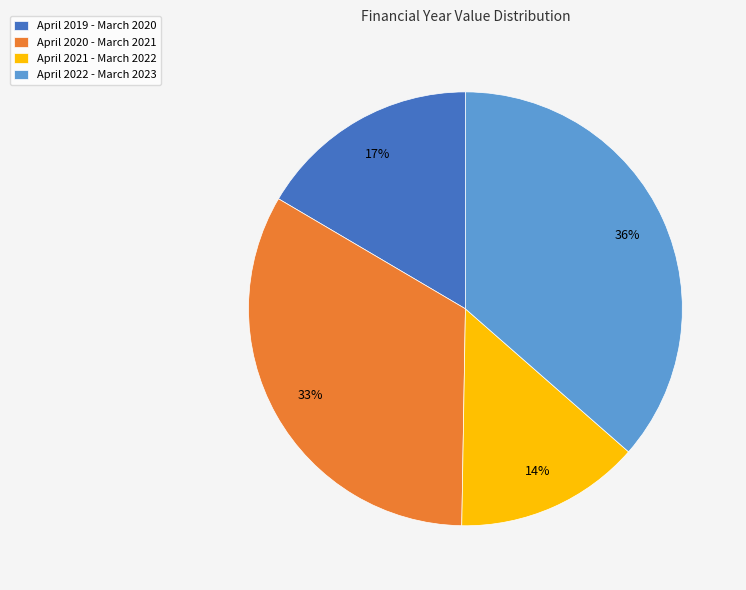

To the nearest percent, what portion does April 2020 - March 2021 represent?

33%